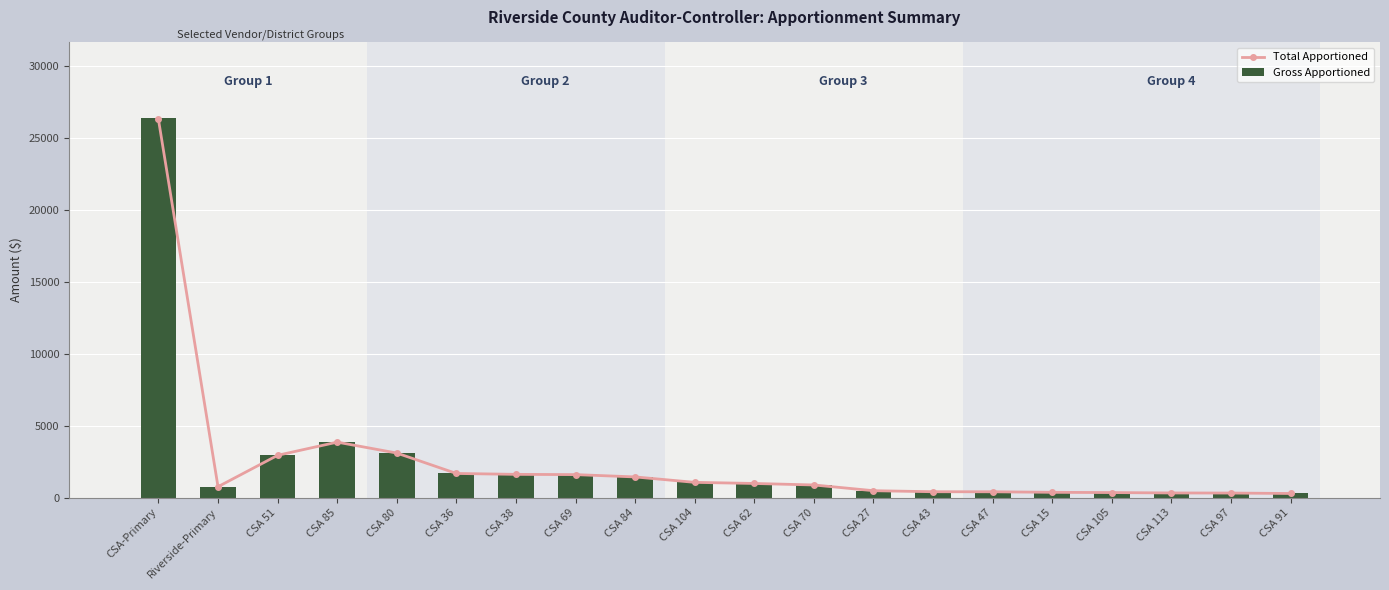

Reading left to right, transcribe all the data shown in this chart.

Total Apportioned: CSA-Primary=26280.9	Riverside-Primary=757.5	CSA 51=2938.7	CSA 85=3854.4	CSA 80=3096.1	CSA 36=1678.0	CSA 38=1615.8	CSA 69=1598.1	CSA 84=1437.3	CSA 104=1059.7	CSA 62=983.4	CSA 70=878.7	CSA 27=480.6	CSA 43=408.8	CSA 47=405.7	CSA 15=368.2	CSA 105=350.9	CSA 113=323.6	CSA 97=317.5	CSA 91=287.4
Gross Apportioned: CSA-Primary=26346.8	Riverside-Primary=759.4	CSA 51=2946.1	CSA 85=3864.1	CSA 80=3103.9	CSA 36=1682.2	CSA 38=1619.8	CSA 69=1602.1	CSA 84=1441.0	CSA 104=1062.4	CSA 62=985.8	CSA 70=880.9	CSA 27=481.8	CSA 43=409.9	CSA 47=406.7	CSA 15=369.1	CSA 105=351.7	CSA 113=324.4	CSA 97=318.3	CSA 91=288.1